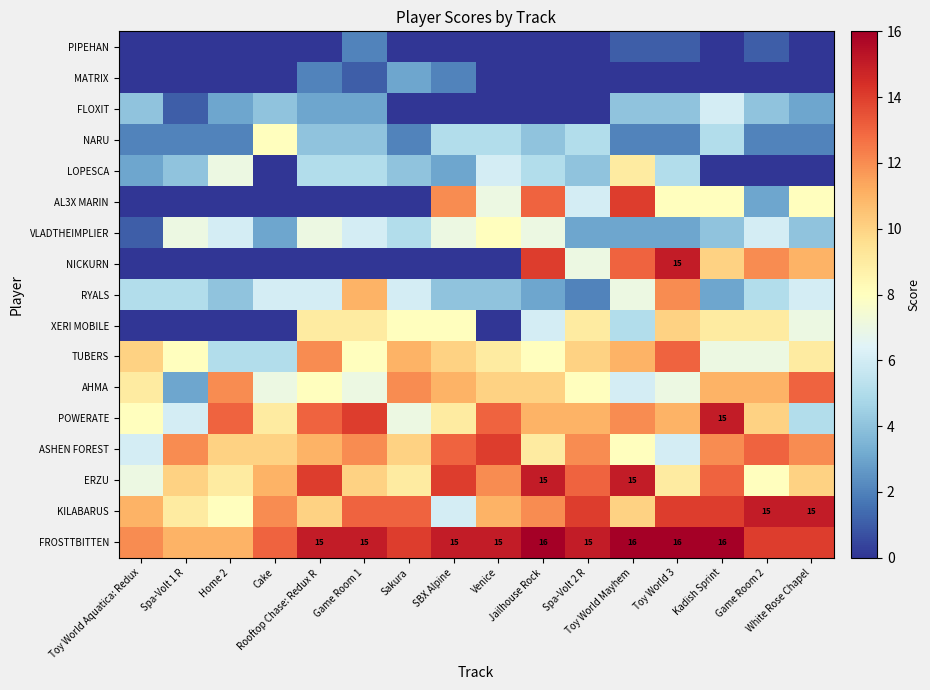

What is the spread (max minus min) of values at Toy World 3?

16